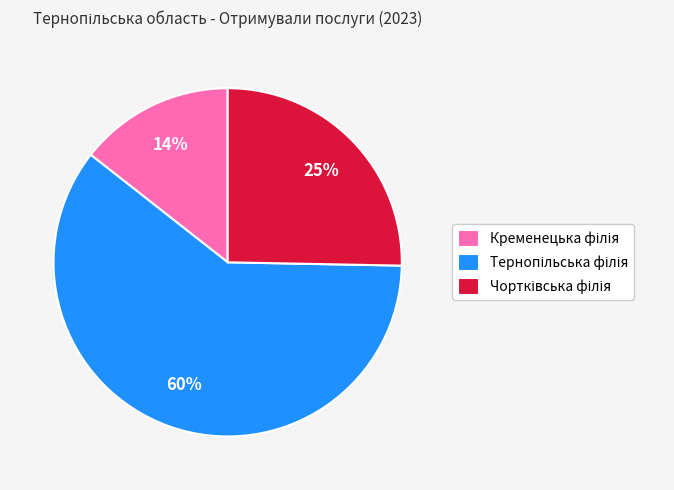

Is there a majority slice in this chart?

Yes